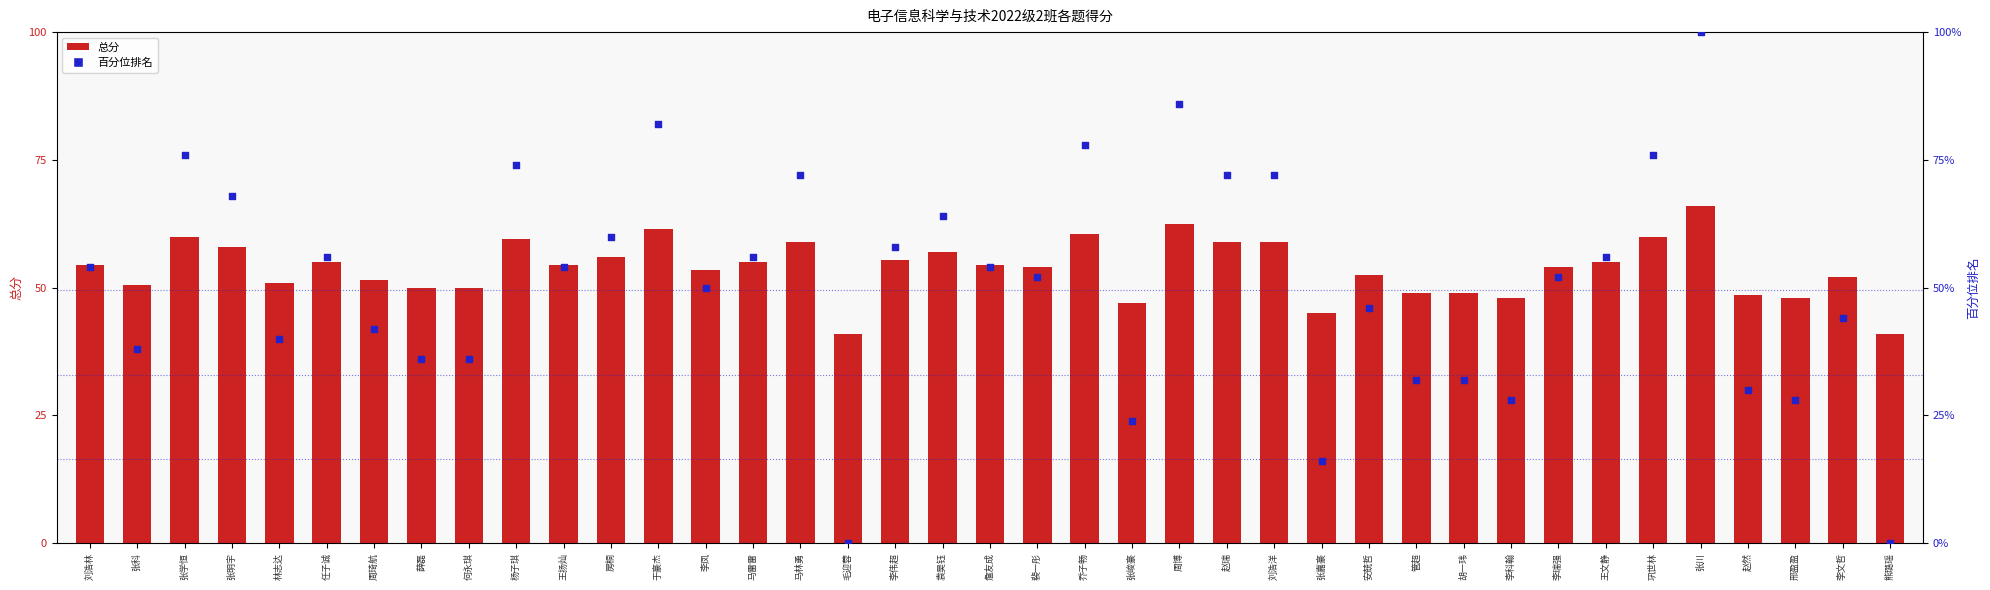

Which series has the largest Y range (max minus min)?

百分位排名